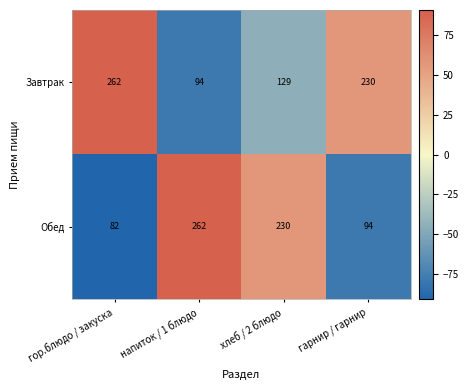

The value of Обед at гор.блюдо / закуска is 82. True or false?

True